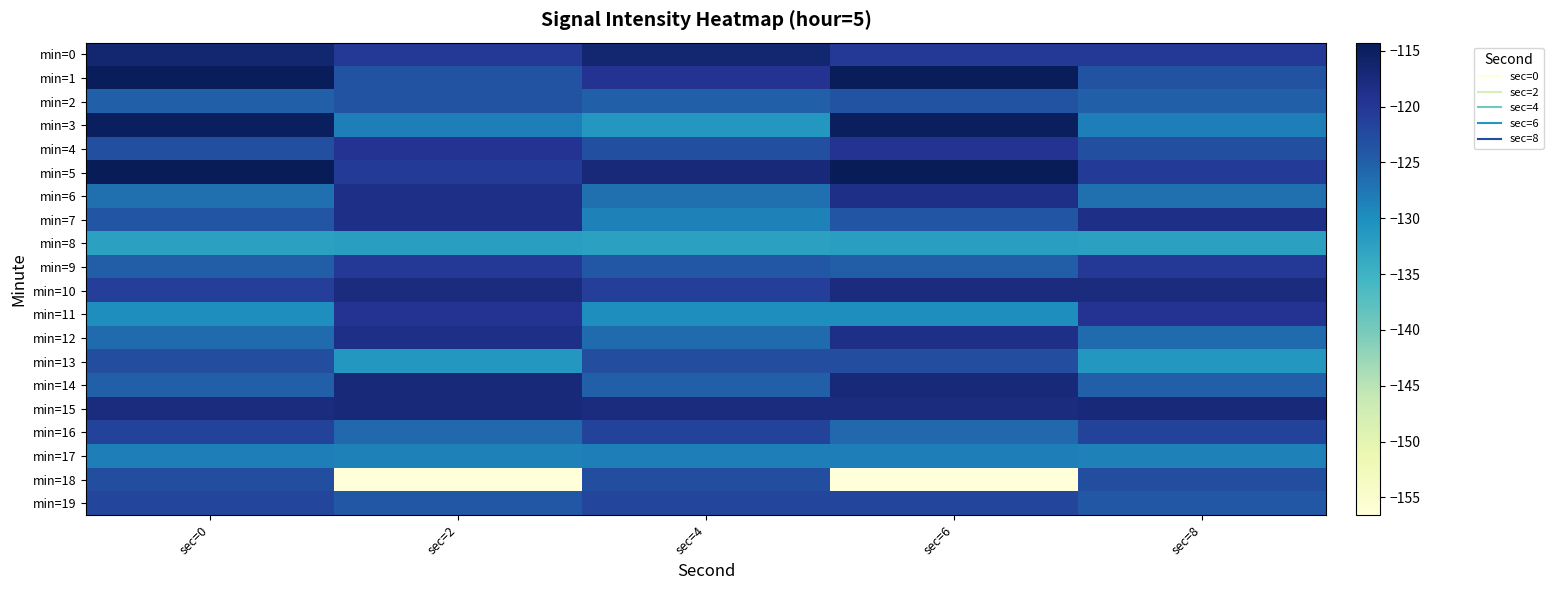

Which has a higher value, sec=8 or sec=4?

sec=4